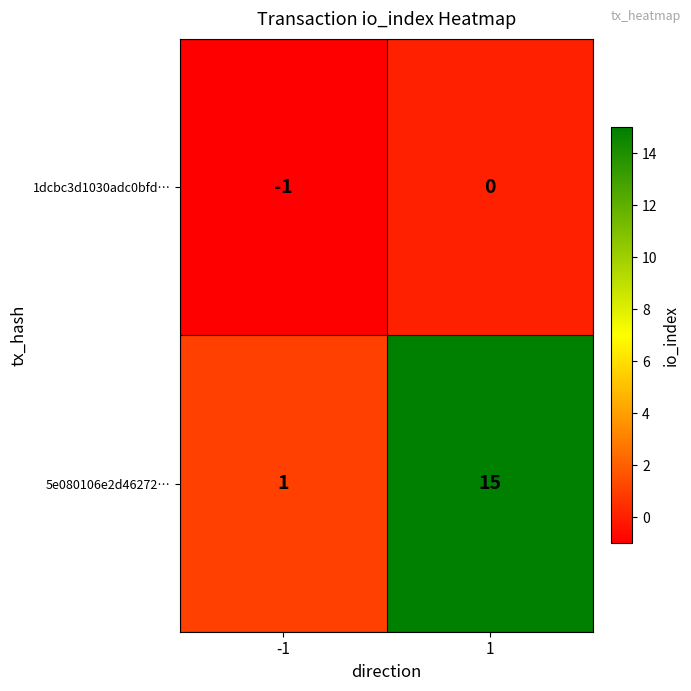

How many data points does each series have?

2